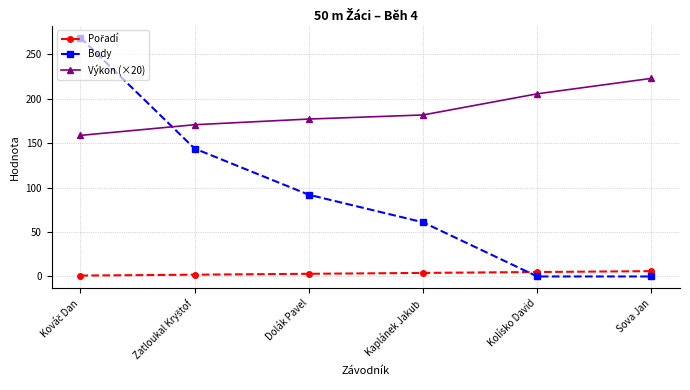

At how many categories does at least one series exceed 123?

6